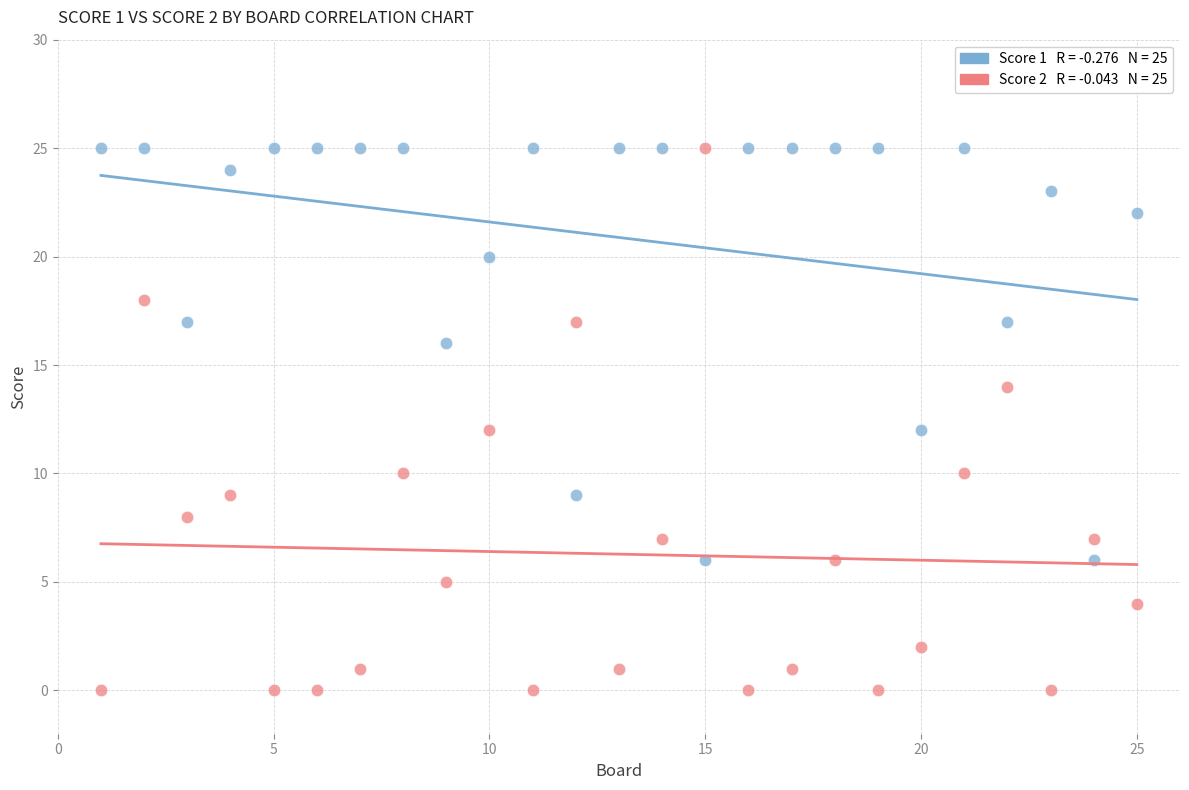

How many points are shown in the scatter plot?

50